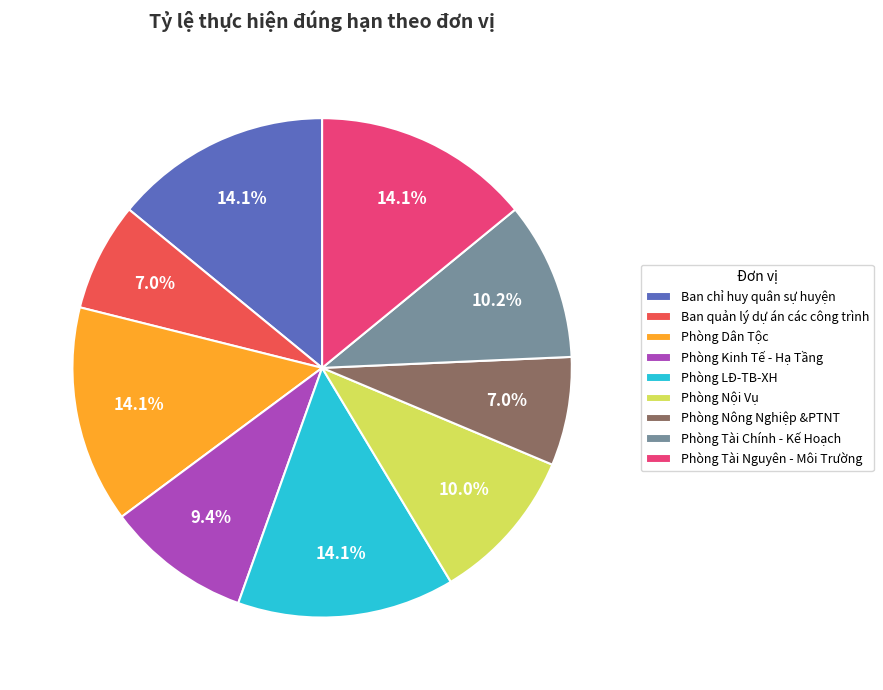

Is there a majority slice in this chart?

No